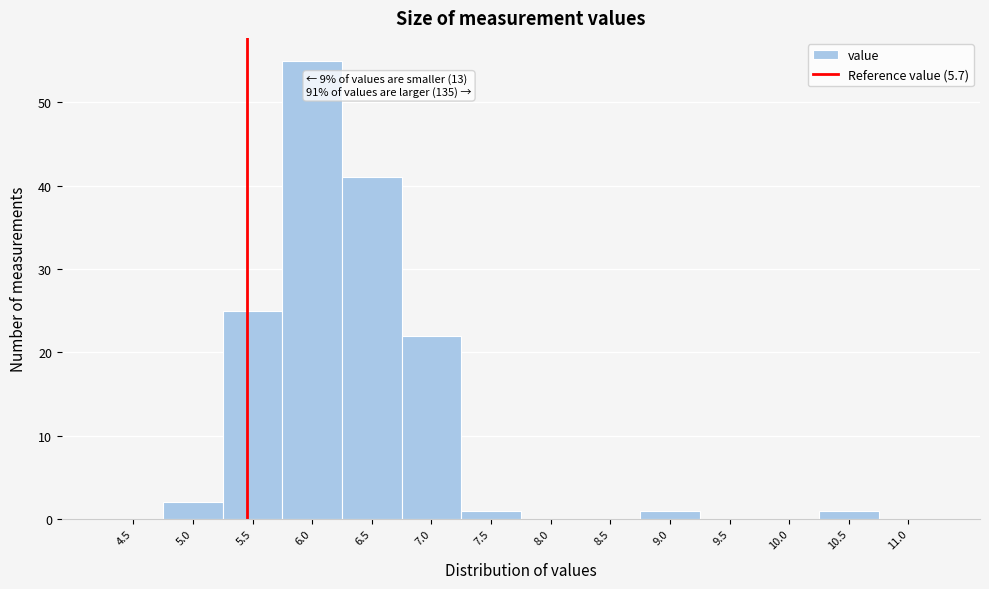

Reading left to right, what are all the values shown in this chart?

4.5=0	5.0=2	5.5=25	6.0=55	6.5=41	7.0=22	7.5=1	8.0=0	8.5=0	9.0=1	9.5=0	10.0=0	10.5=1	11.0=0